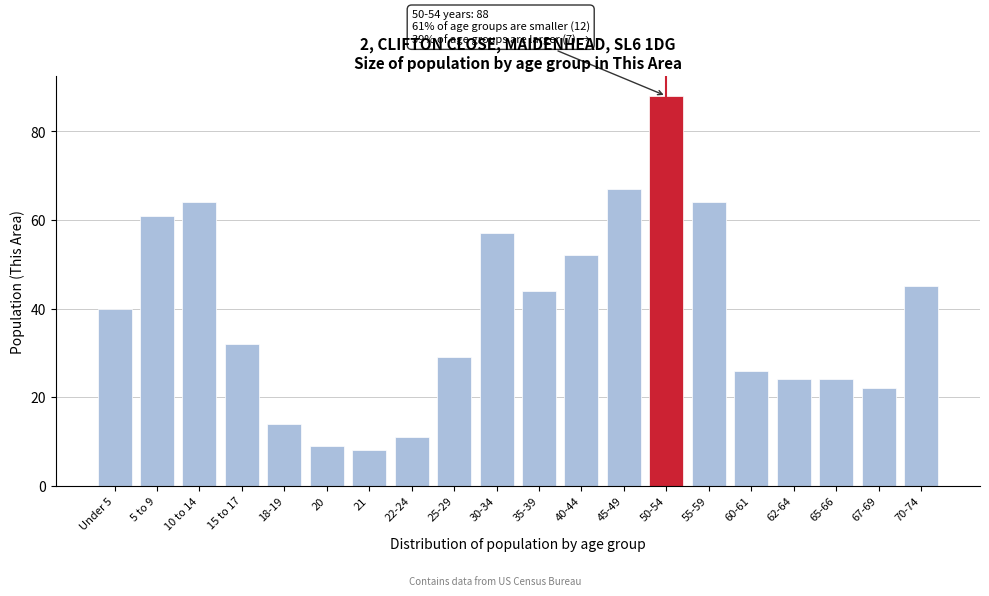

Reading left to right, transcribe all the data shown in this chart.

Under 5=40	5 to 9=61	10 to 14=64	15 to 17=32	18-19=14	20=9	21=8	22-24=11	25-29=29	30-34=57	35-39=44	40-44=52	45-49=67	50-54=88	55-59=64	60-61=26	62-64=24	65-66=24	67-69=22	70-74=45